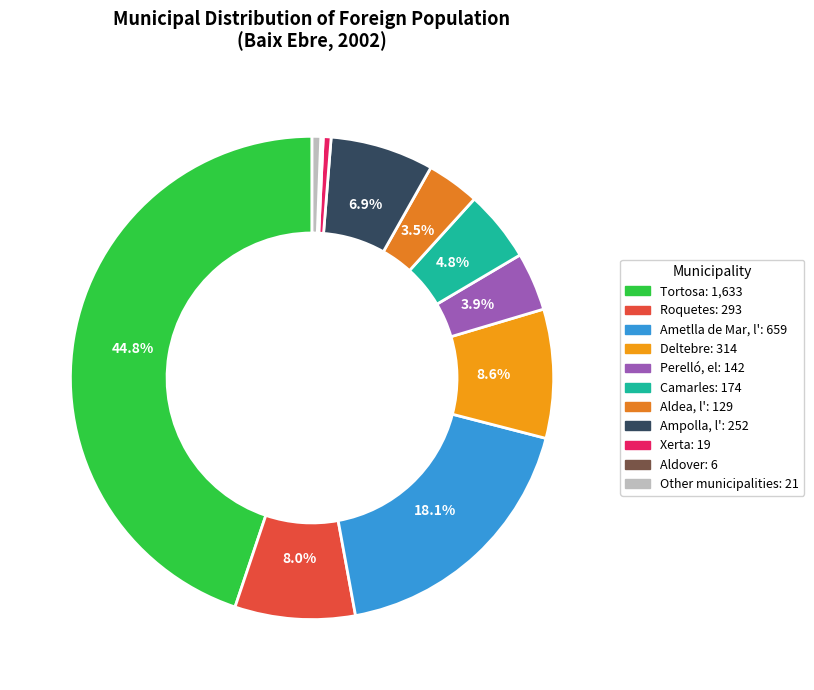

What is the largest slice in the pie chart?

Tortosa